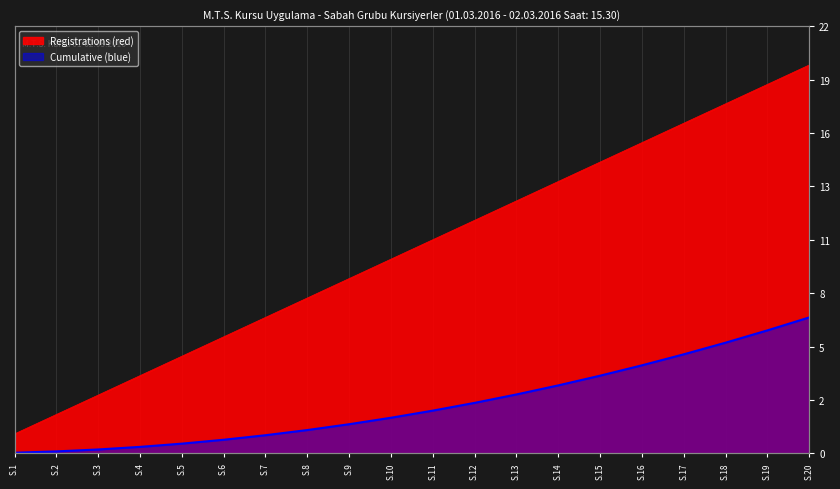

Between S.15 and S.17, which series saw the biggest shift?

Registrations (red)